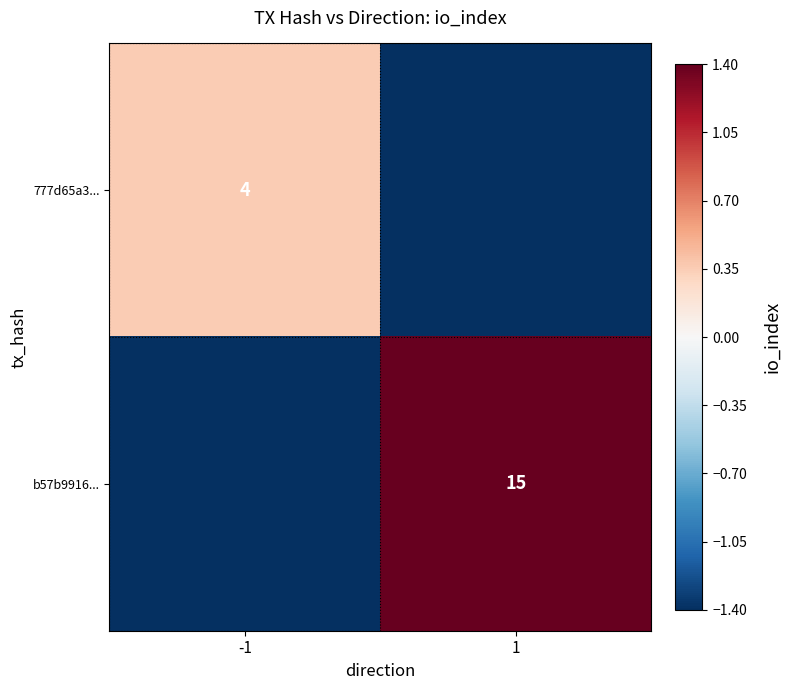

True or false: 777d65a3... has a value of 4.0 at -1.

True